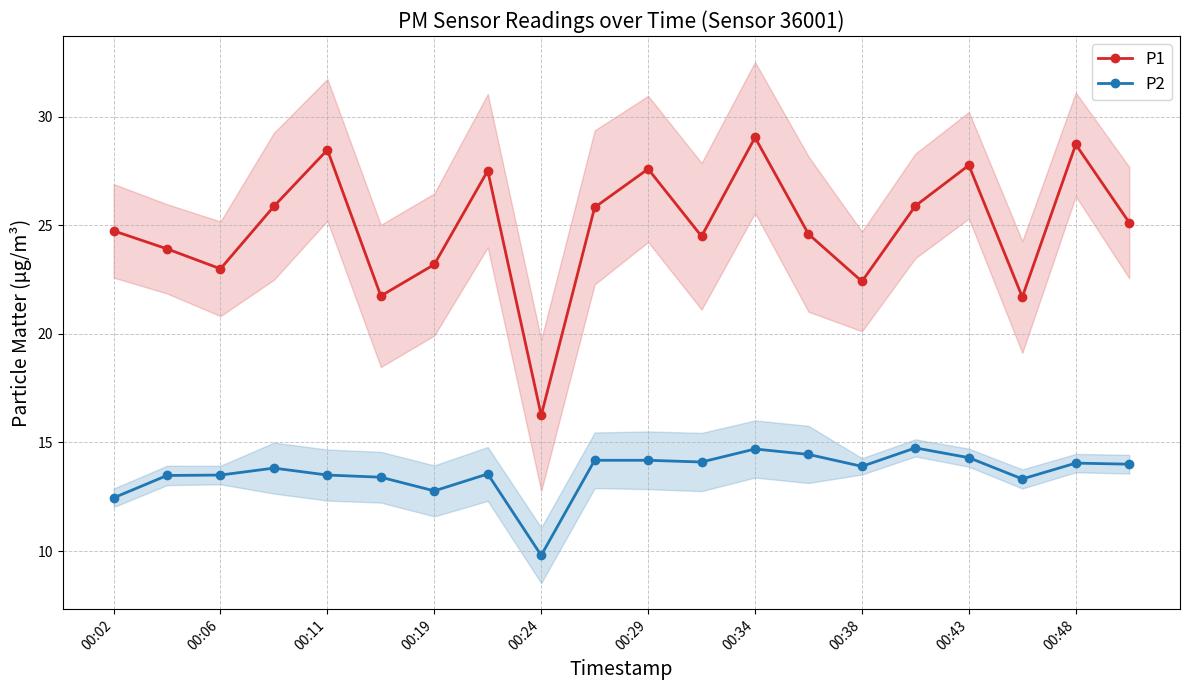

What is the lowest value of the P1 series?

16.2